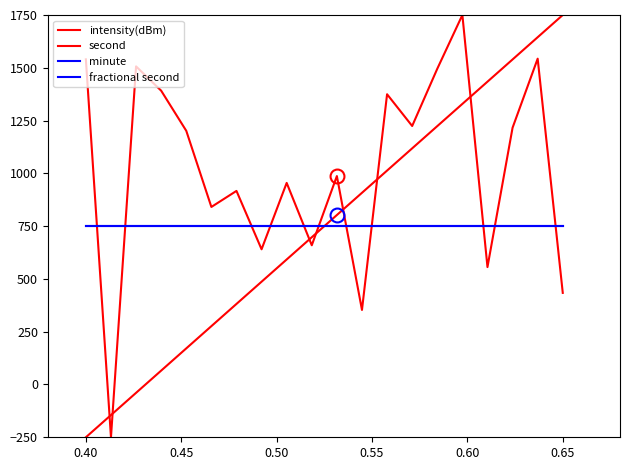

Does the chart display data point markers on the line(s)?

No